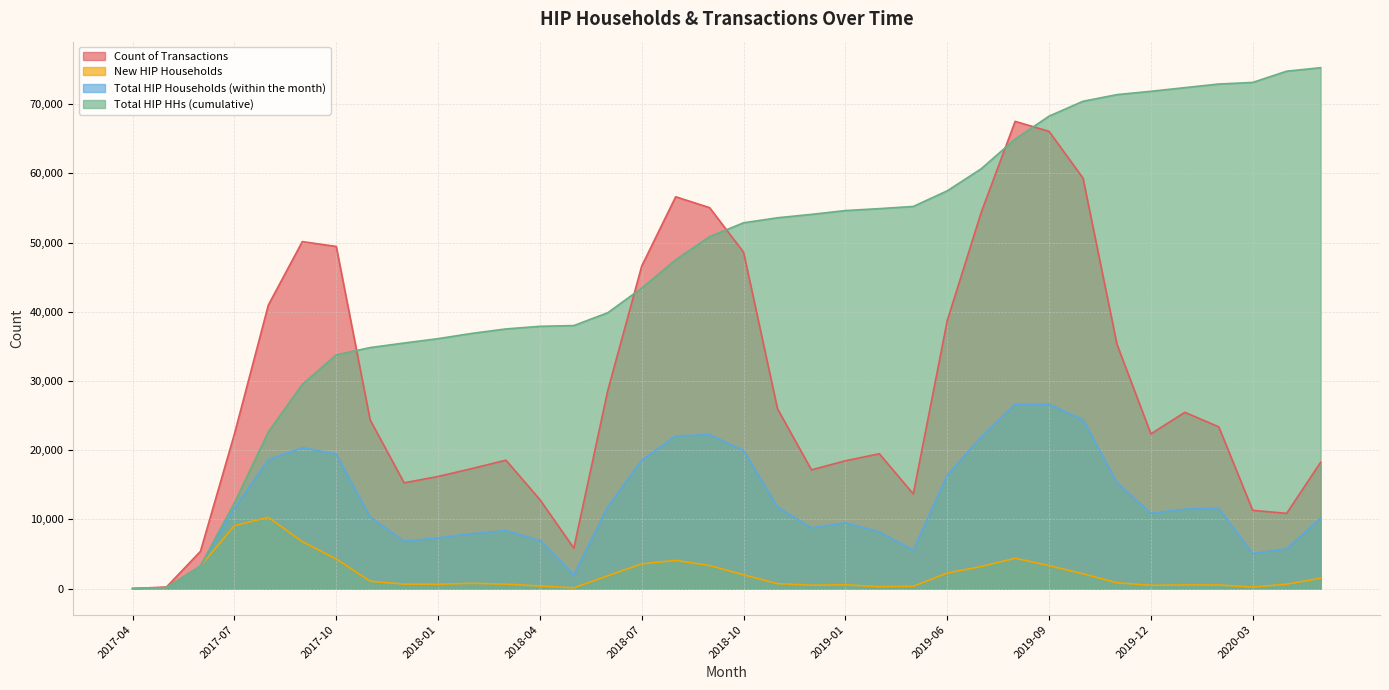

Between which two adjacent categories do New HIP Households and Total HIP Households (within the month) first intersect?

2017-05 and 2017-06